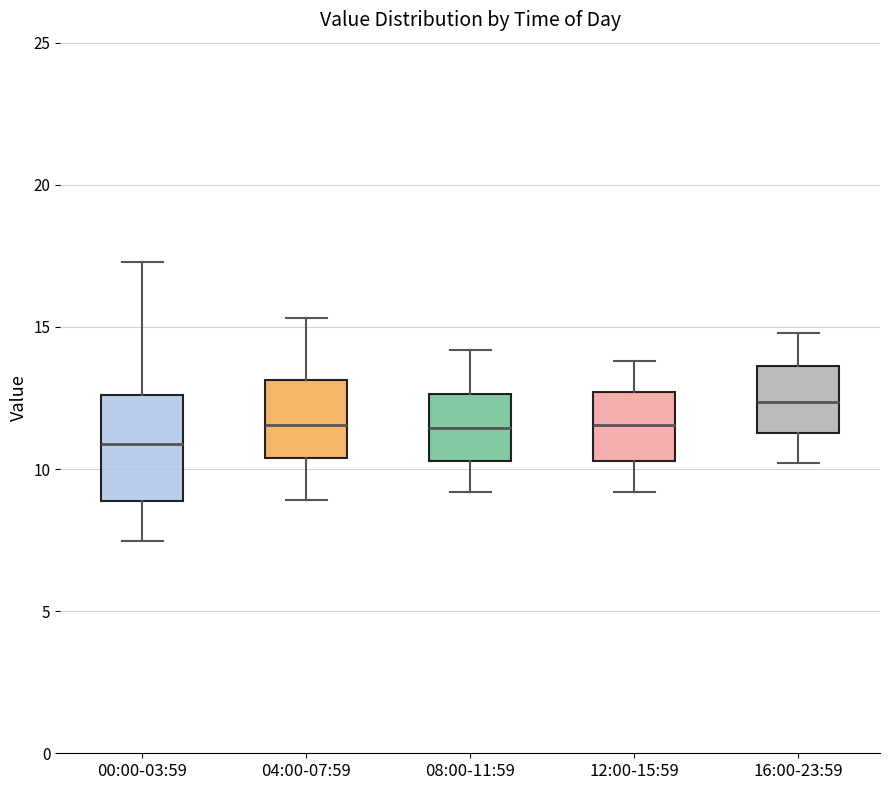

Where does the lower whisker of the box for 08:00-11:59 end on the y-axis? The values are not printed on the chart, so give them approximately, as read against the axis.

9.0